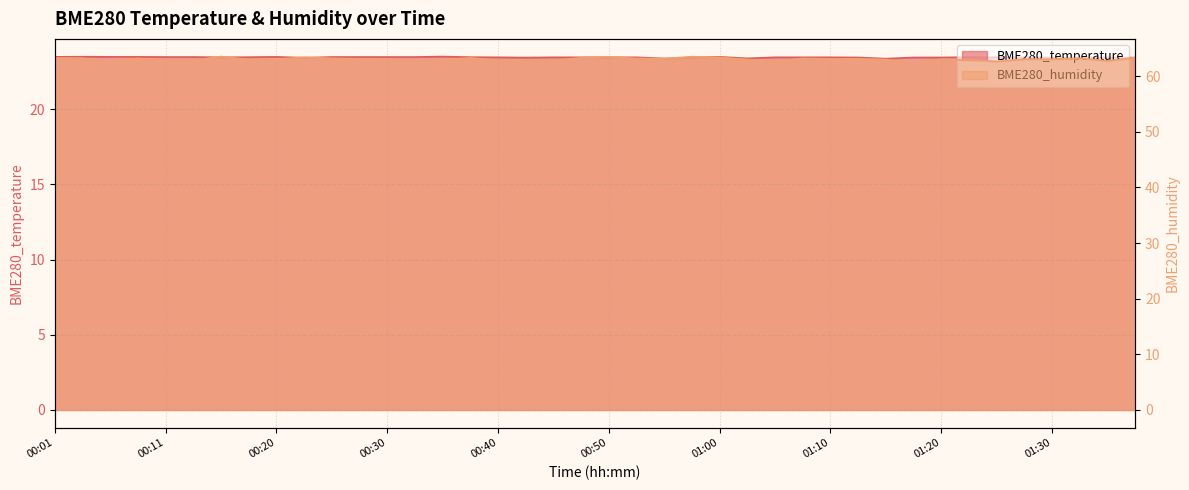

What is the difference between the highest and lowest values at 01:07?

39.7